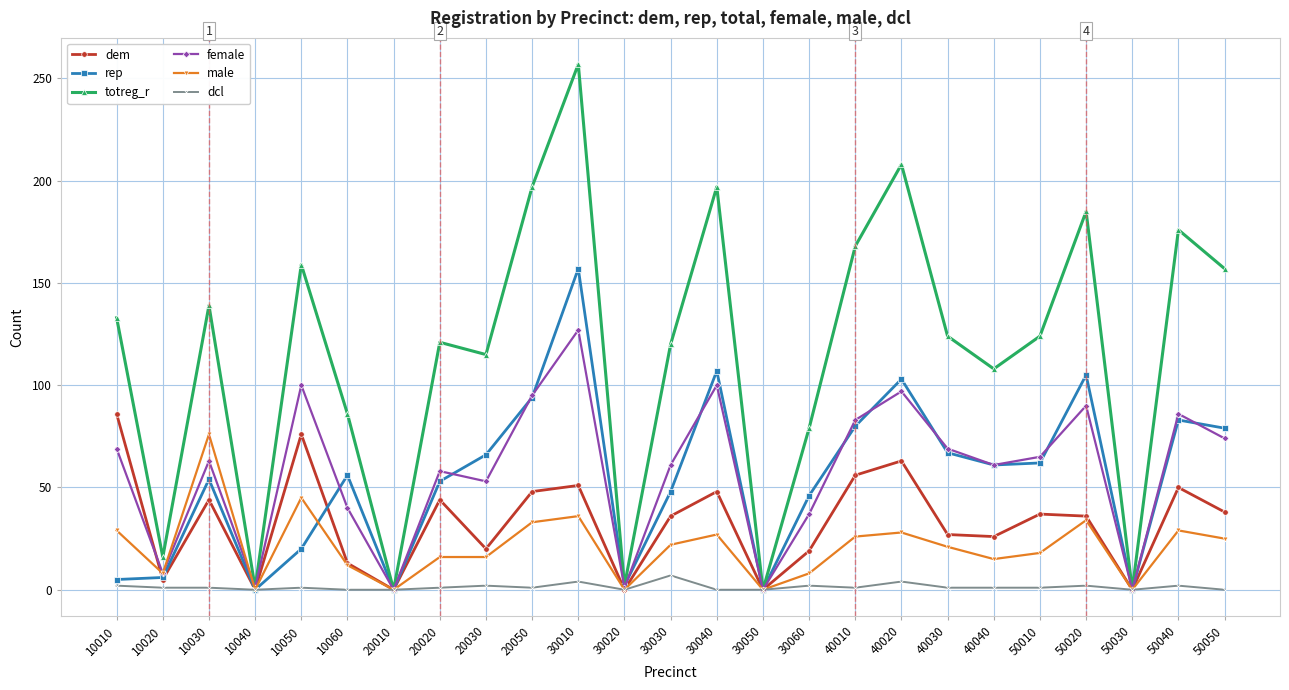

At which category is the sum across all series the highest?

30010